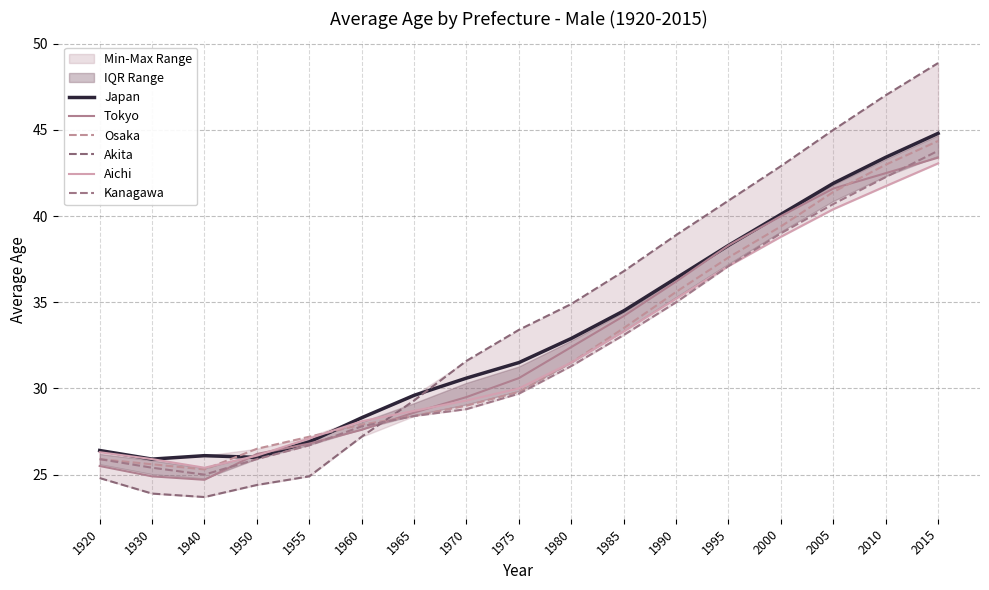

Rank the series at 1930 from lowest to highest value.

Akita, Tokyo, Kanagawa, Osaka, Japan, Aichi